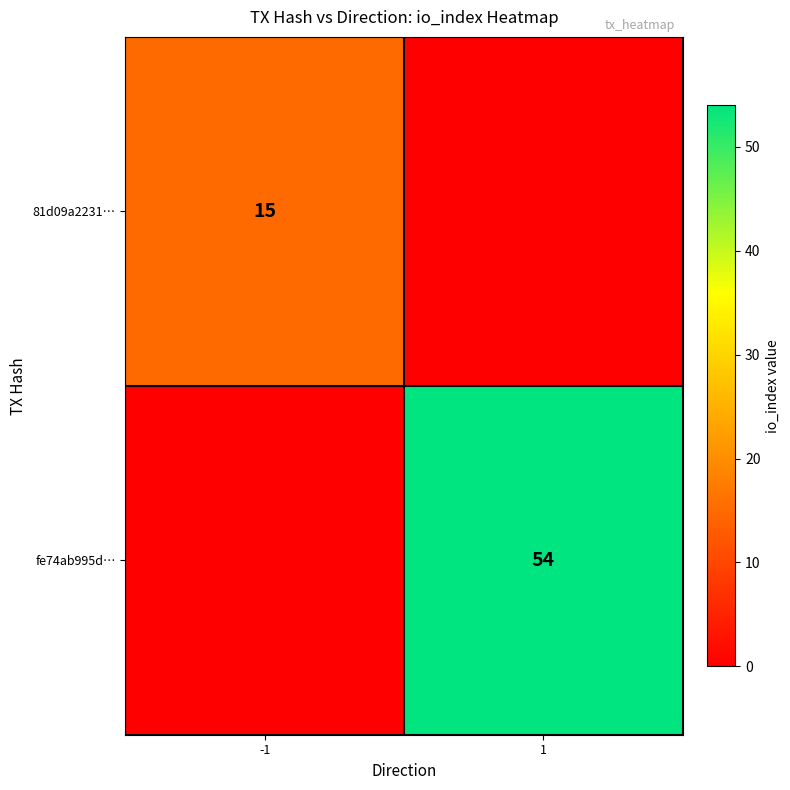

Is the value of 81d09a2231… at -1 greater than the value of fe74ab995d… at 1?

No